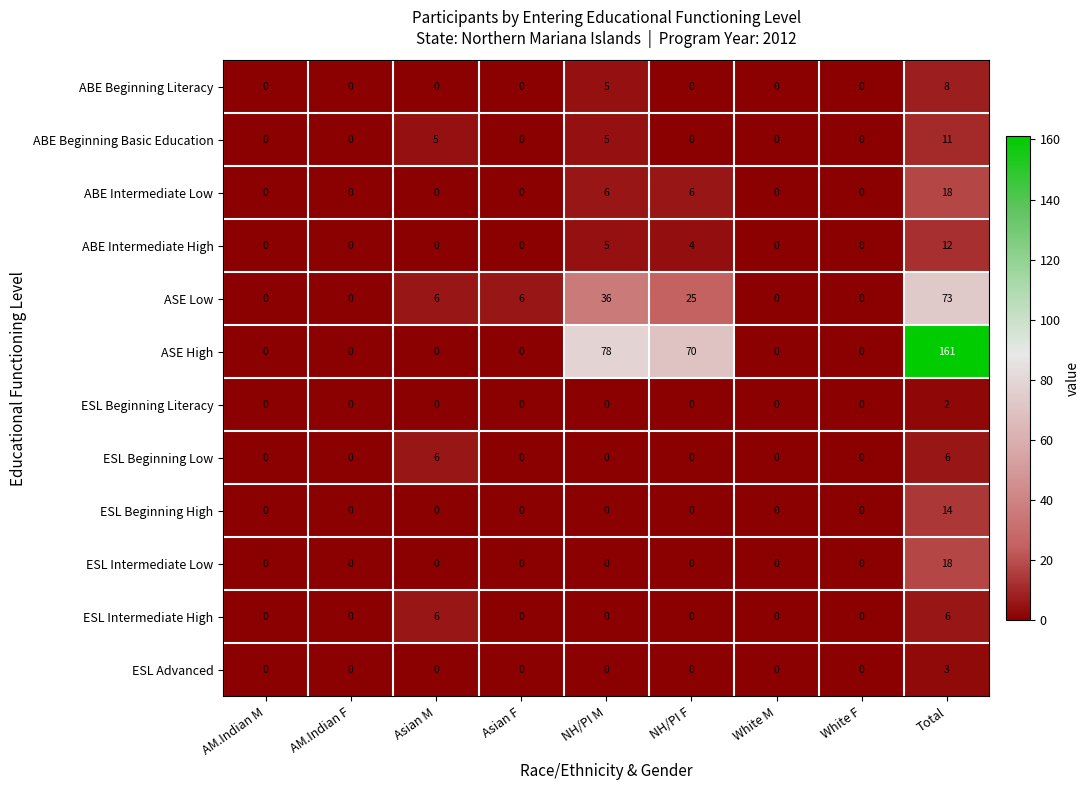

Which series has the widest spread of values?

ASE High